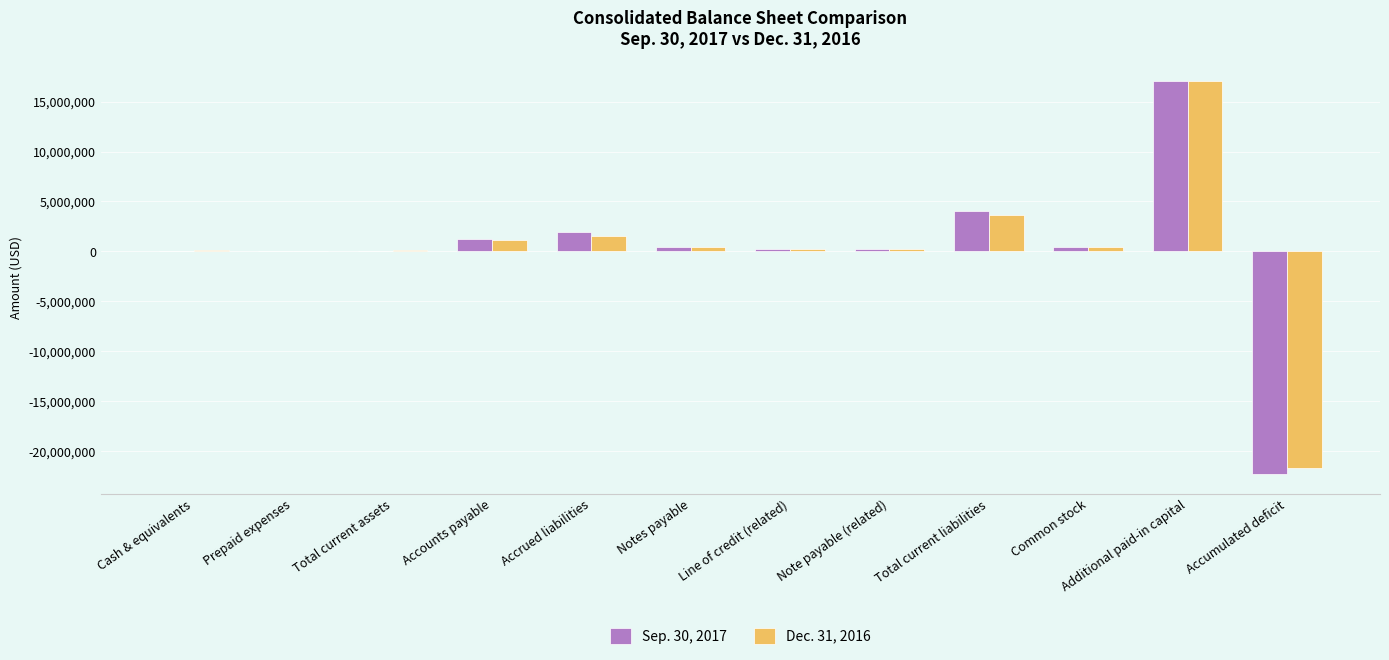

What is the greatest value displayed?

17072974